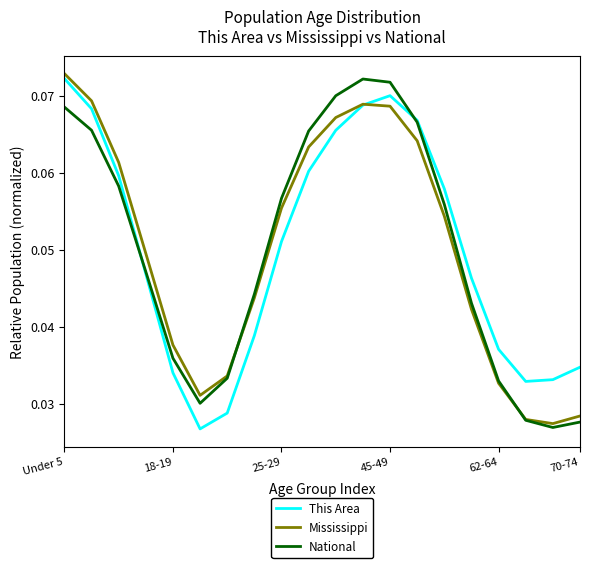

At which label does This Area reach its peak?

Under 5